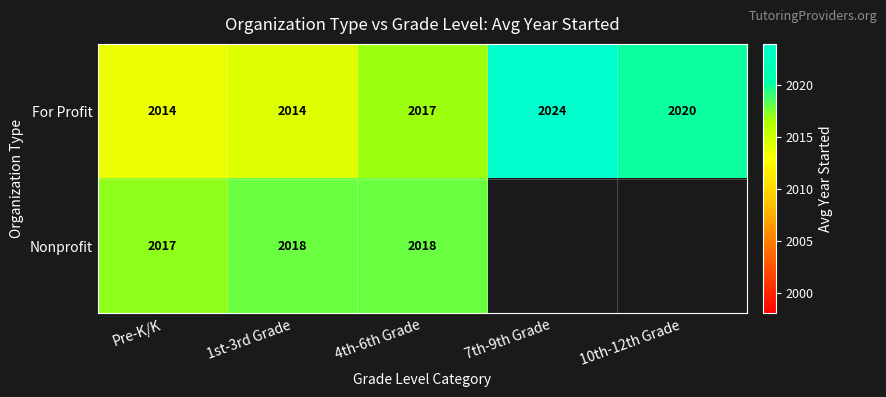

What is the maximum value for For Profit?

2024.0